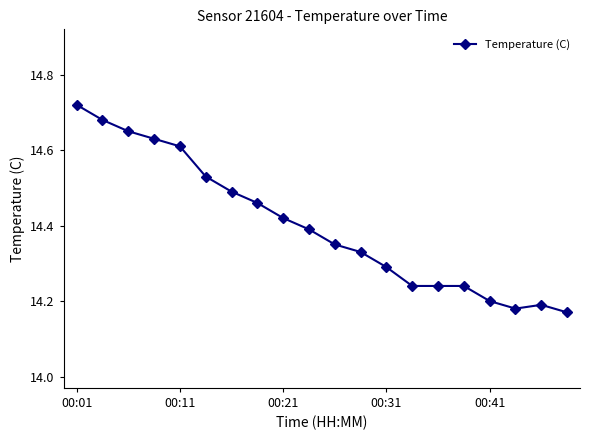

How many values are between 14 and 15?

20